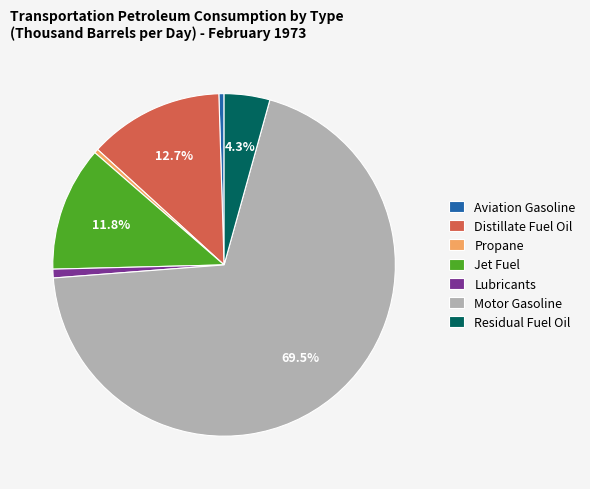

The Jet Fuel slice represents 12% of the pie. True or false?

True